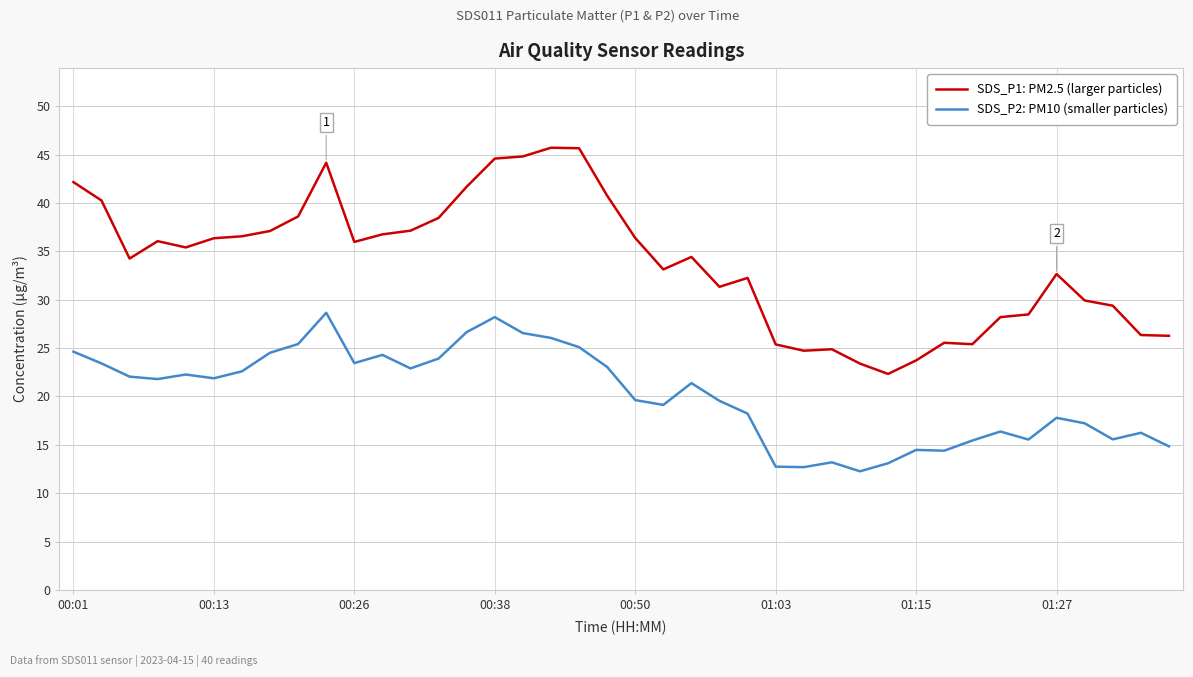

What is the difference between the maximum and minimum values in the SDS_P2: PM10 (smaller particles) series?

16.4